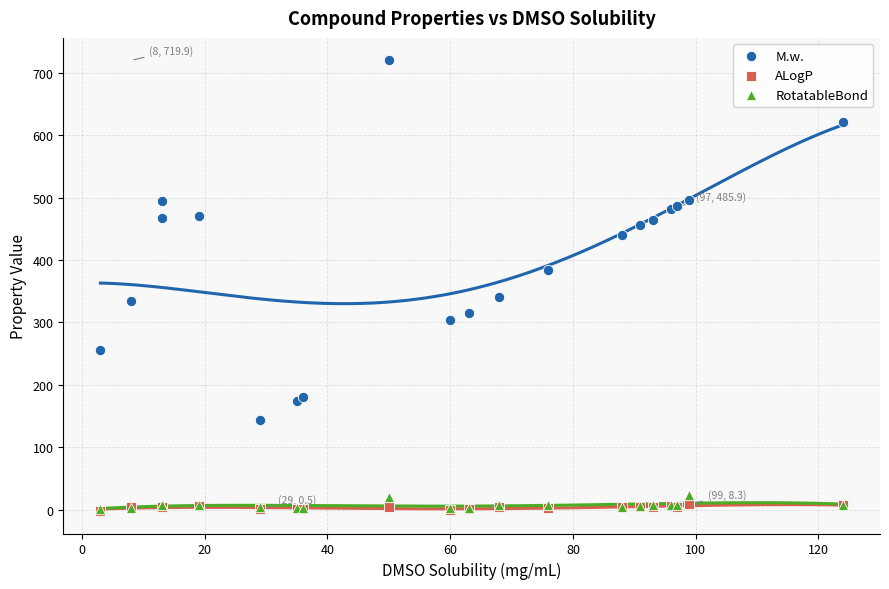

In the M.w. series, what Y value is closest to 432?

440.5